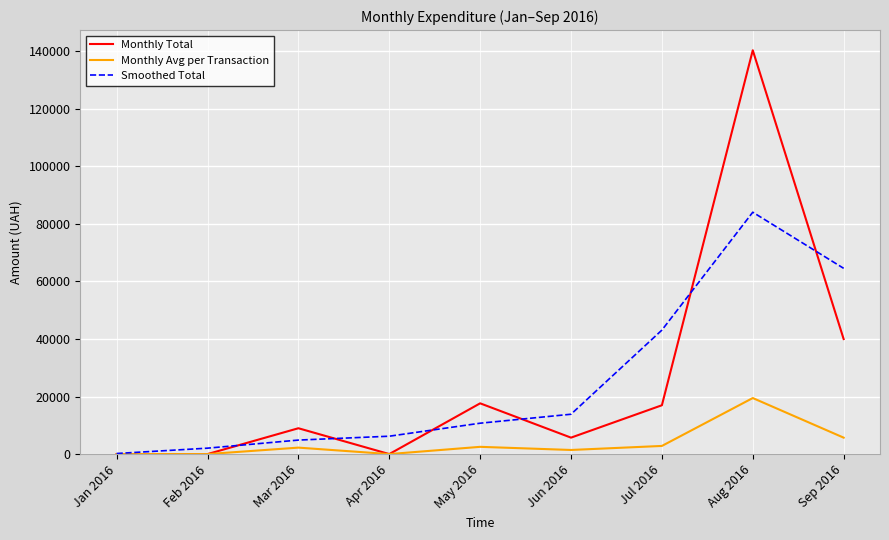

Which label corresponds to the largest value in the chart?

Aug 2016